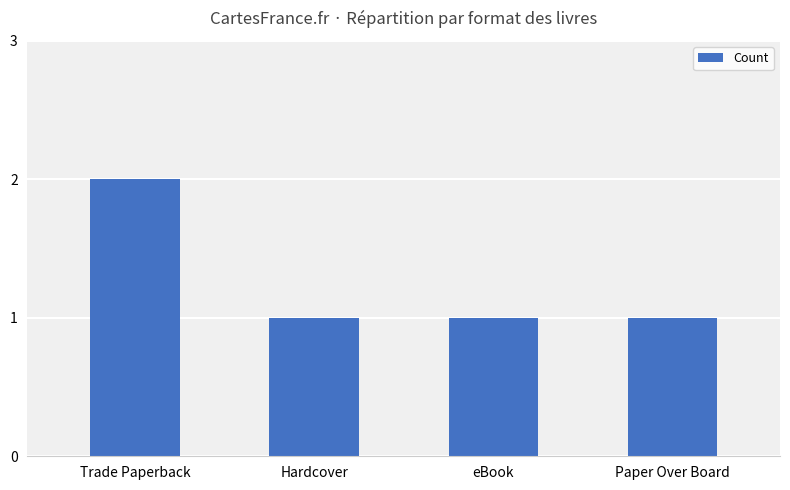

True or false: the data shows 1 at Trade Paperback.

False